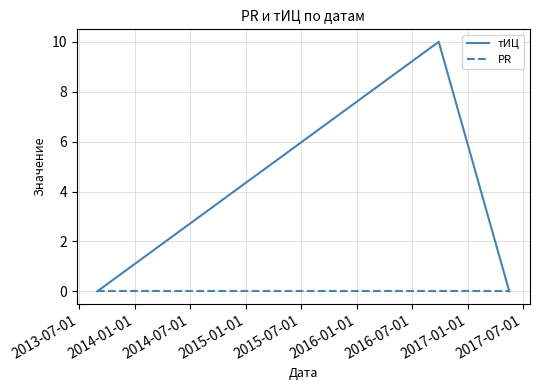

Which series has the largest total across all categories?

тИЦ